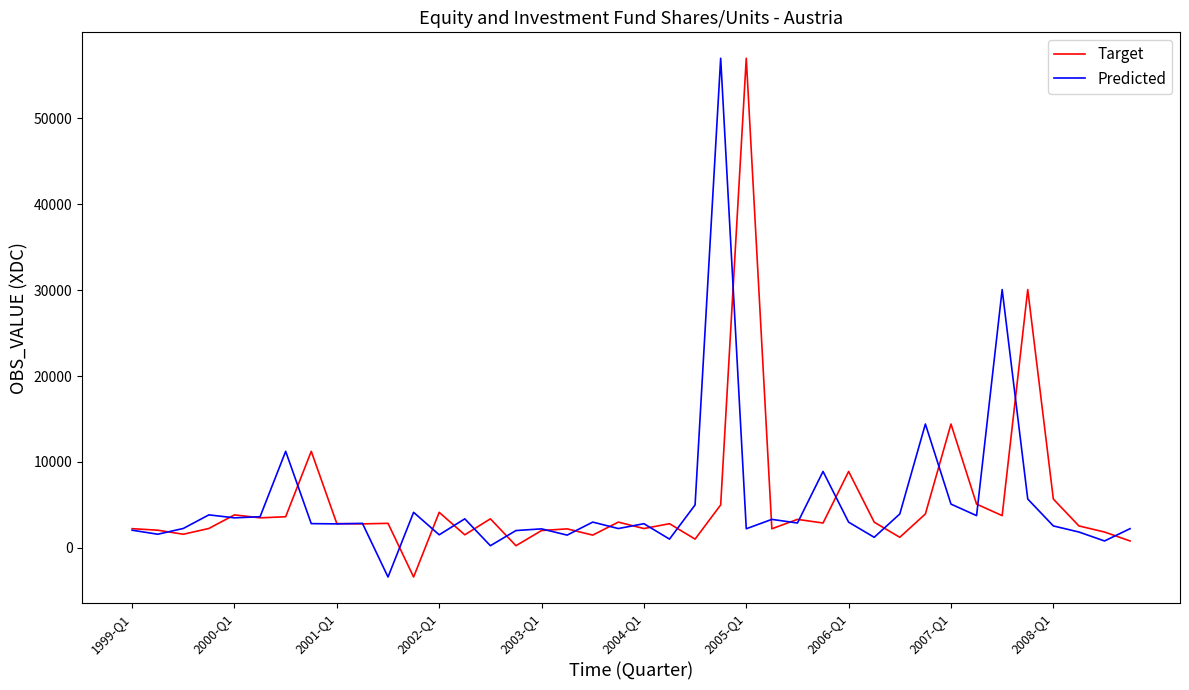

What is the average value of the Predicted series?

5283